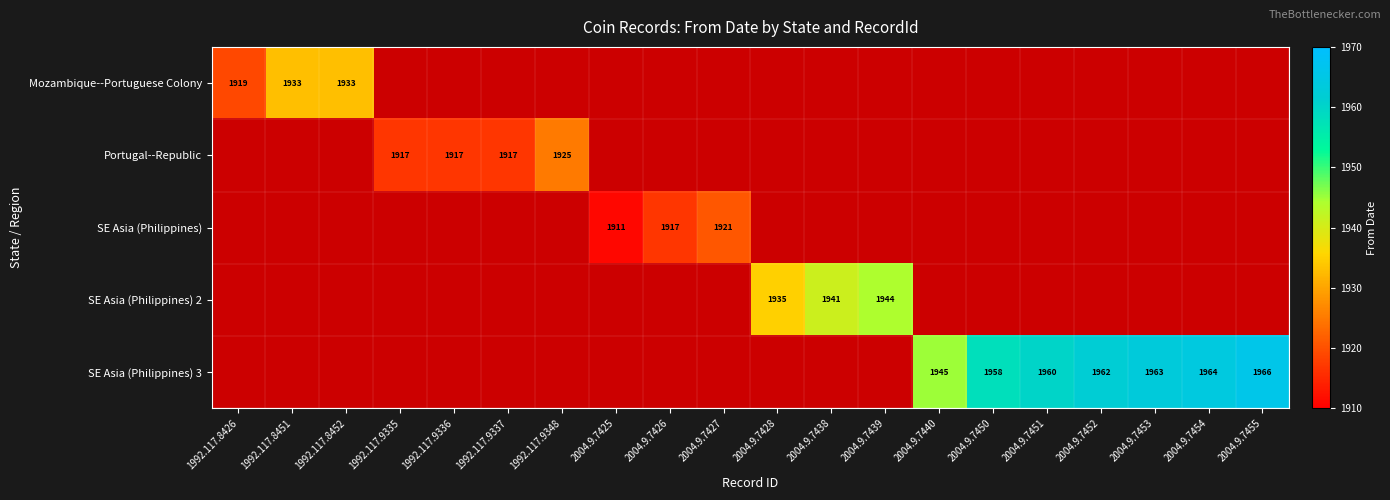

Is it true that SE Asia (Philippines) 3 equals 1964 at 2004.9.7454?

True